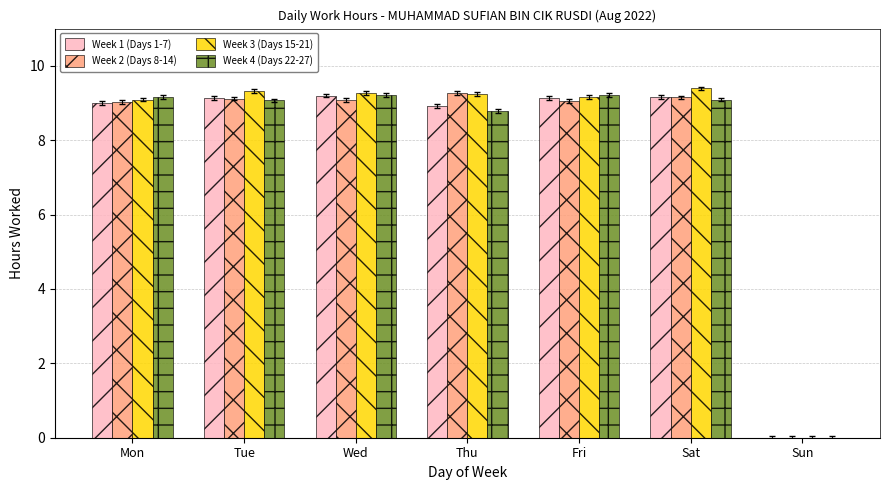

Are the bars grouped side by side (vs. stacked)?

Yes